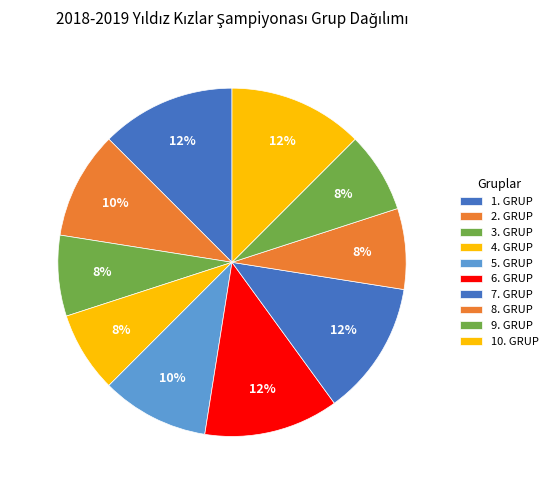

How many slices are in this pie chart?

10